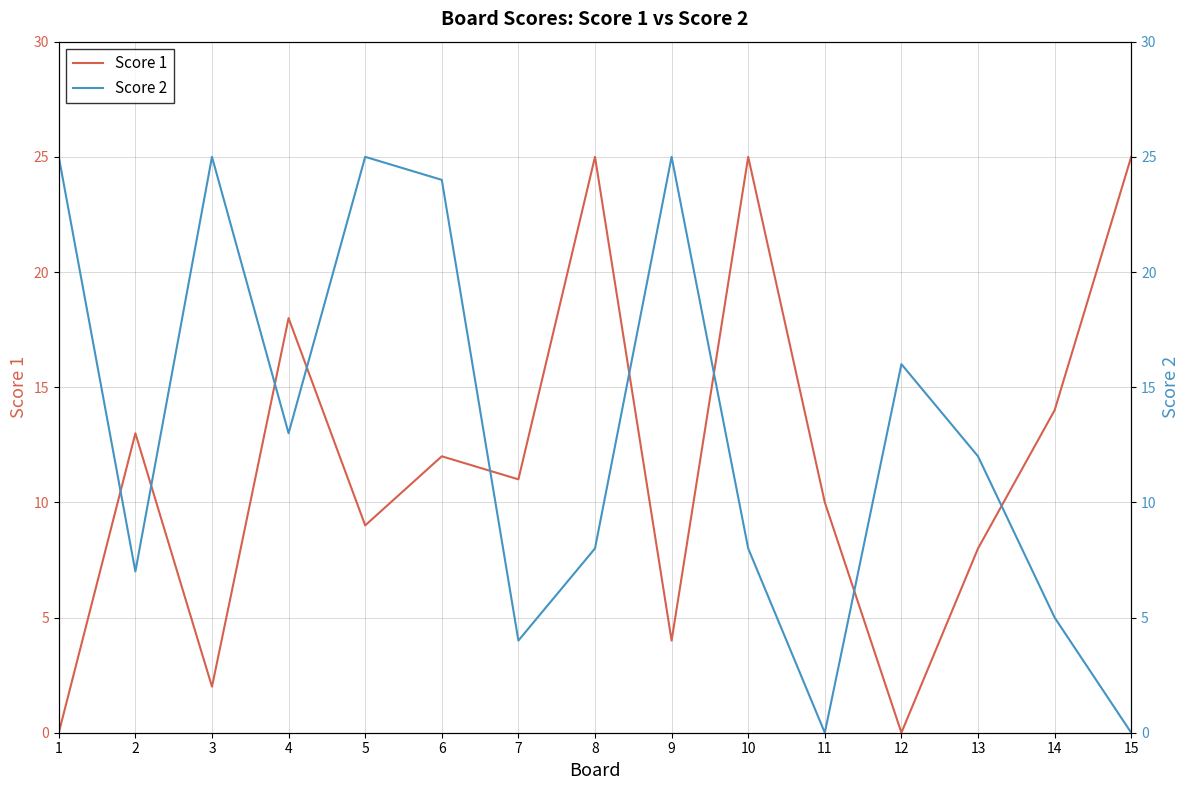

Does the chart display data point markers on the line(s)?

No